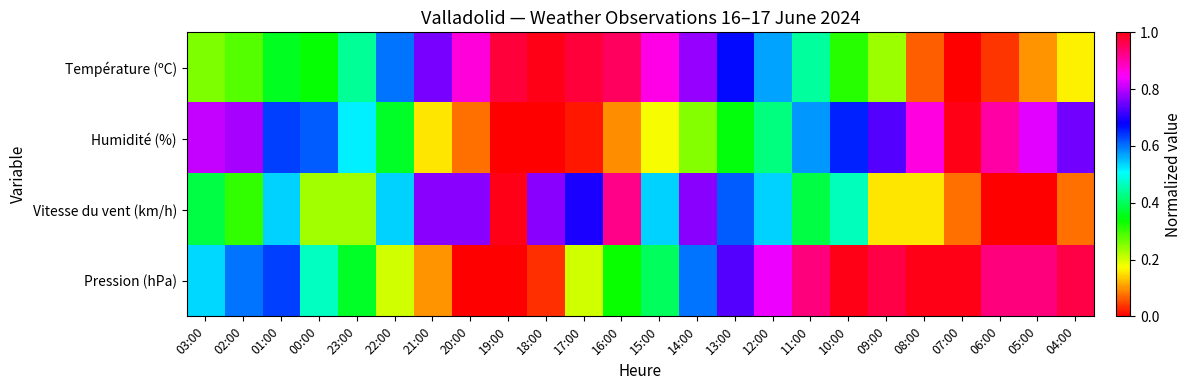

Between 22:00 and 10:00, which series saw the biggest shift?

Pression (hPa)